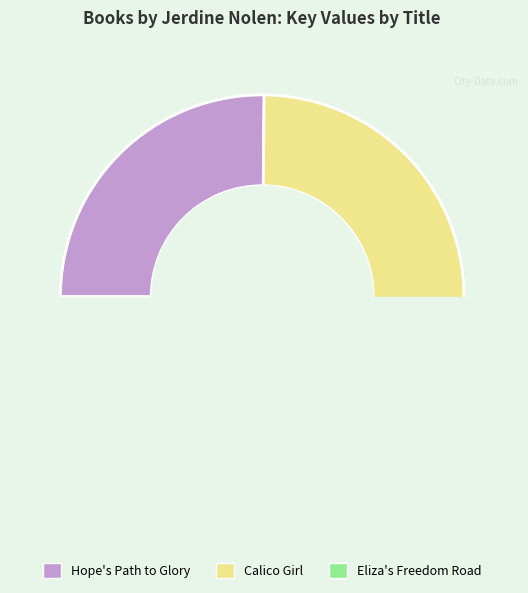

Rank the categories by value from lowest to highest.

Eliza's Freedom Road, Hope's Path to Glory, Calico Girl